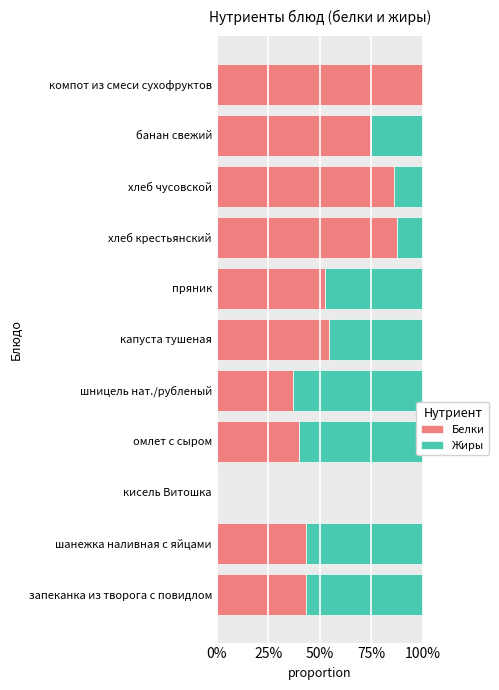

Rank the series by their maximum value, from highest to lowest.

Белки, Жиры